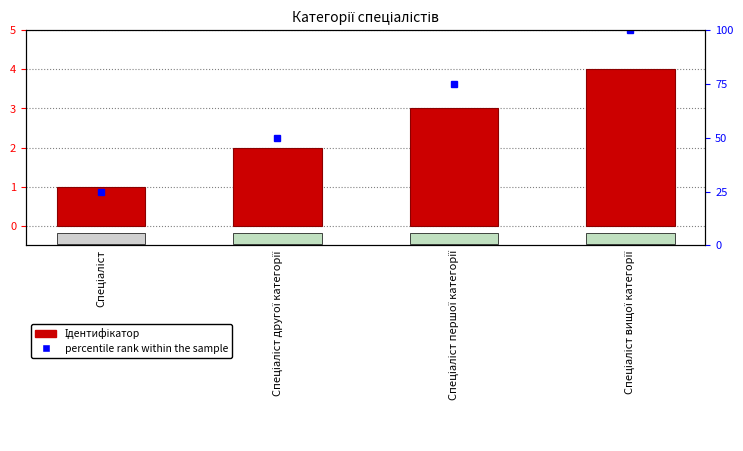

The value of Ідентифікатор at Спеціаліст другої категорії is 1. True or false?

False